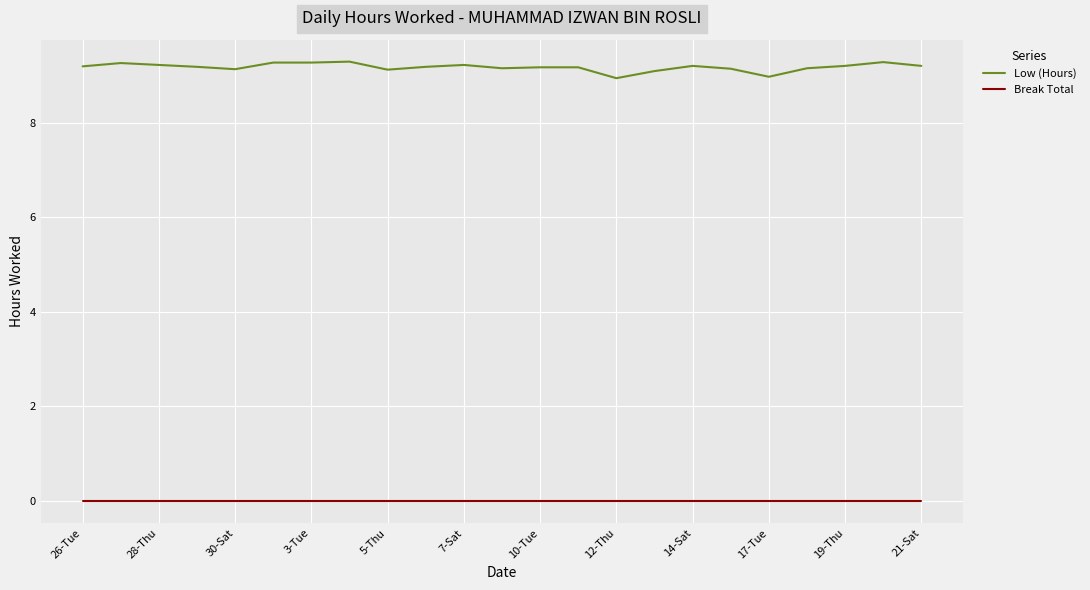

Which series has the widest spread of values?

Low (Hours)